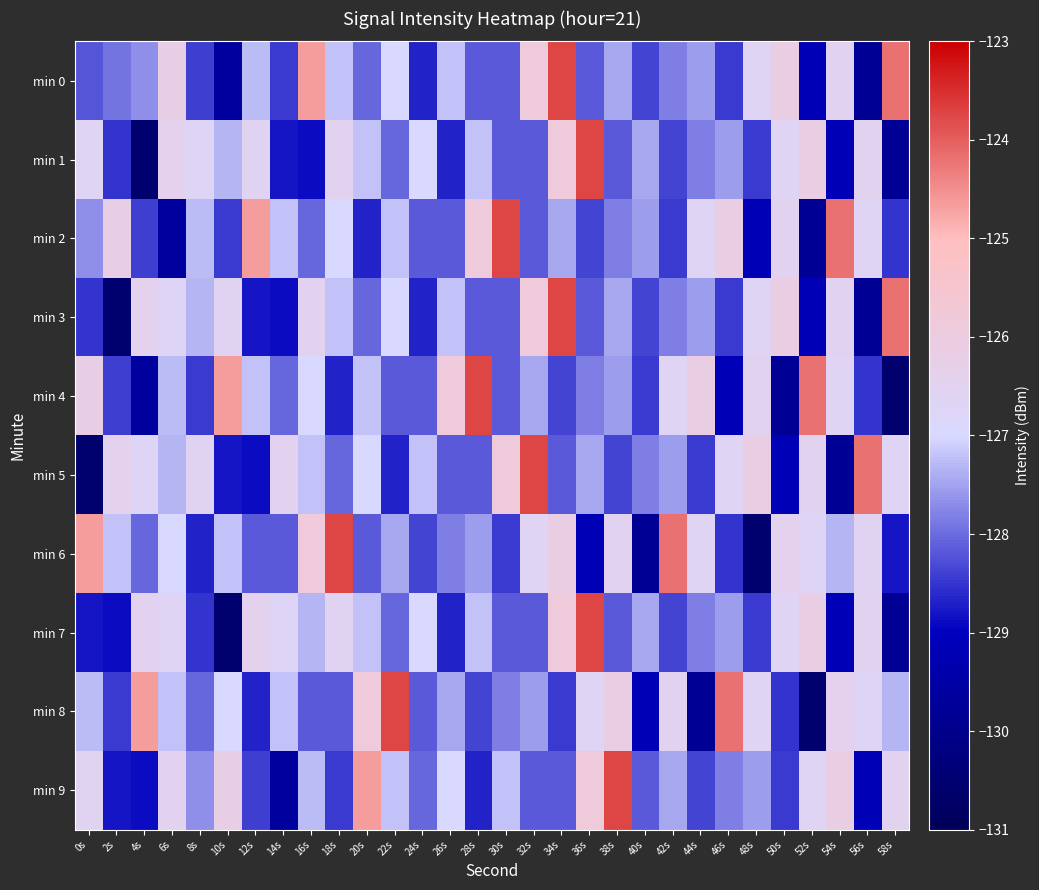

How many distinct data groups are displayed?

10